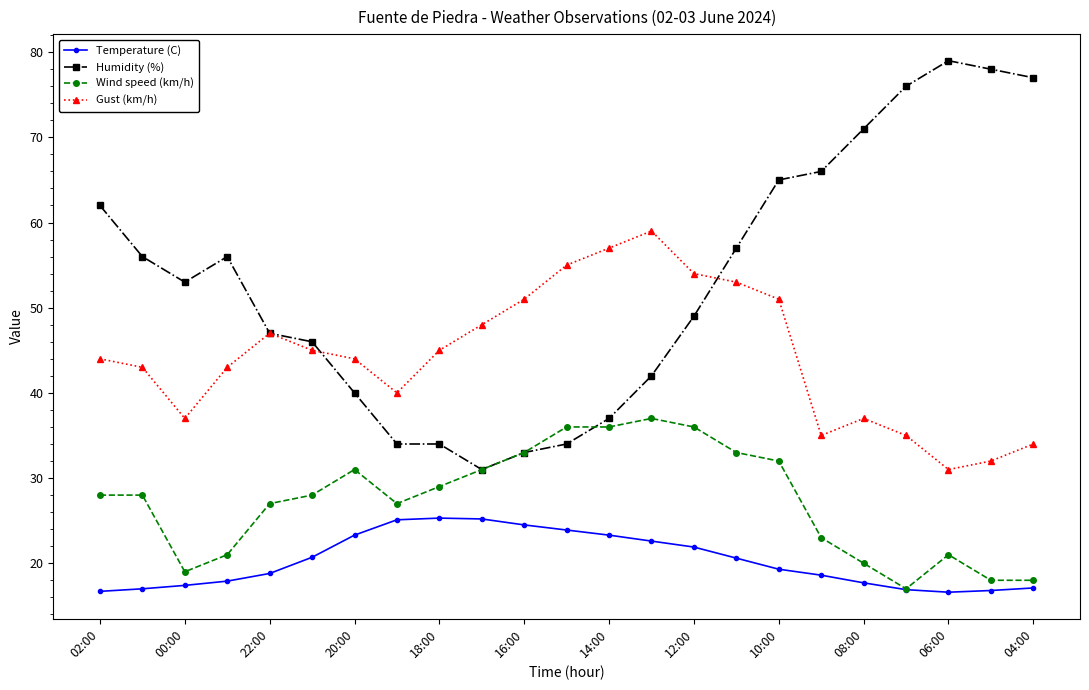

List the series in order of their overall mean, highest first.

Humidity (%), Gust (km/h), Wind speed (km/h), Temperature (C)